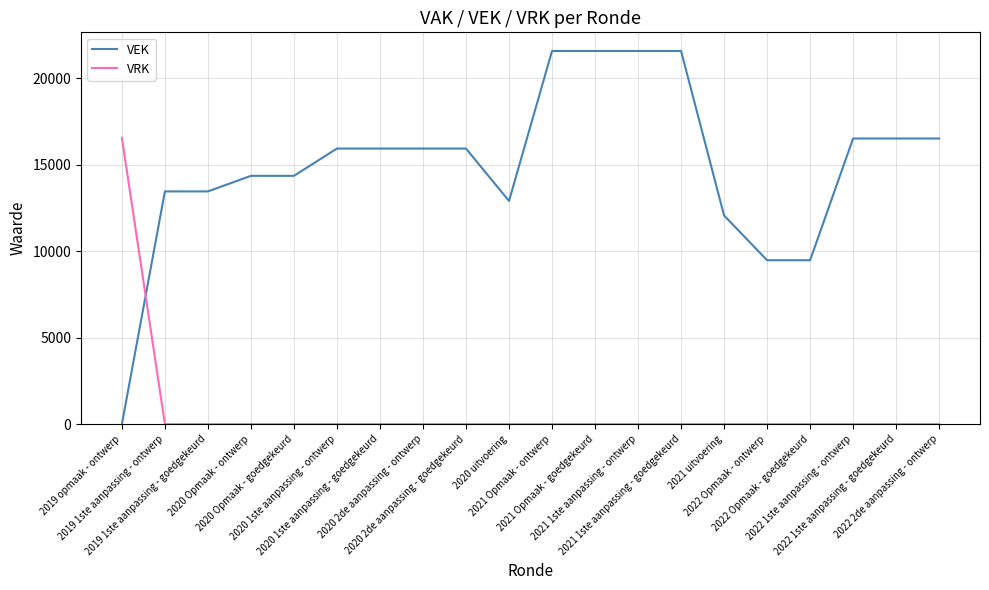

Which series ends up on top after the final intersection of VRK and VEK?

VEK